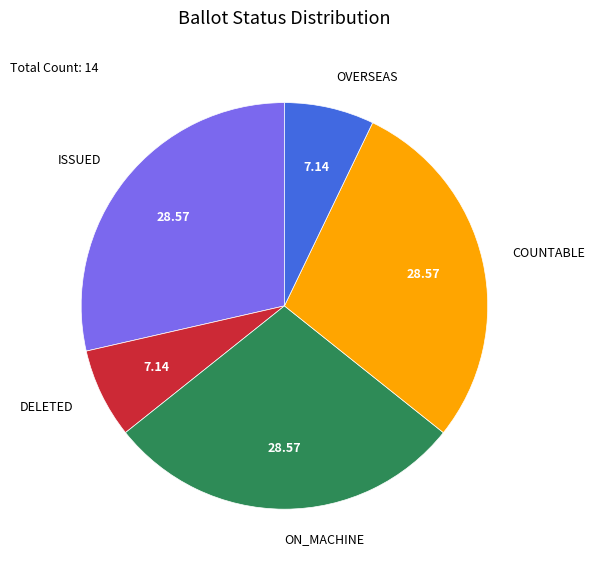

How many slices are in this pie chart?

5